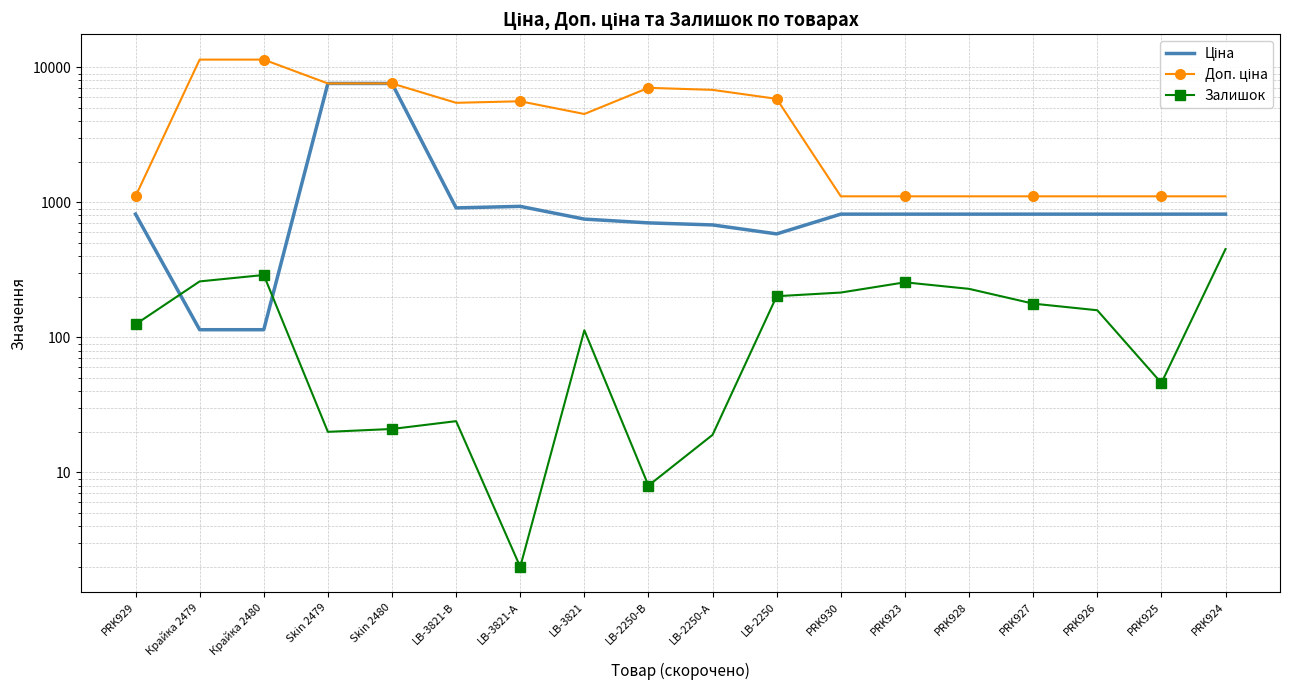

Reading left to right, extract all data points from this chart.

Ціна: 818.5	114.1	114.1	7596.5	7596.5	910.4	934.5	752.2	705.1	681.0	584.4	818.5	818.5	818.5	818.5	818.5	818.5	818.5
Доп. ціна: 1109.2	11410.0	11410.0	7596.5	7596.5	5462.3	5607.2	4513.3	7051.3	6809.8	5843.9	1109.2	1109.2	1109.2	1109.2	1109.2	1109.2	1109.2
Залишок: 125.0	260.0	290.0	20.0	21.0	24.0	2.0	113.0	8.0	19.0	202.0	215.0	256.0	229.0	178.0	159.0	46.0	451.0